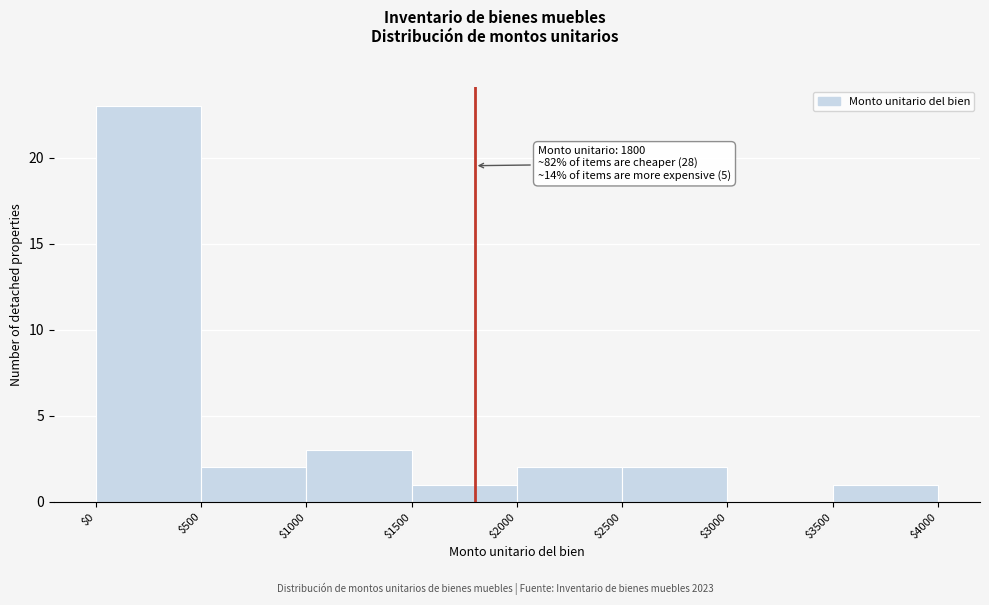

Which range on the x-axis has the tallest bar?

$0 to $500